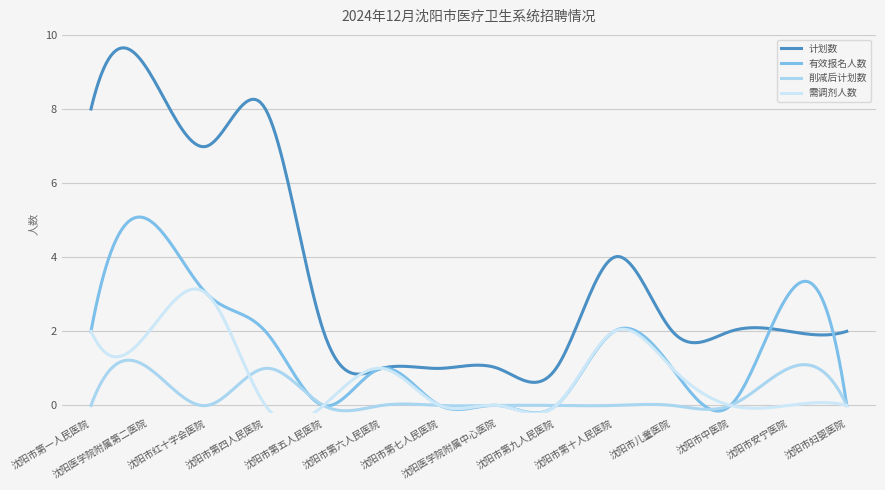

True or false: 削减后计划数 and 计划数 intersect in this chart.

False